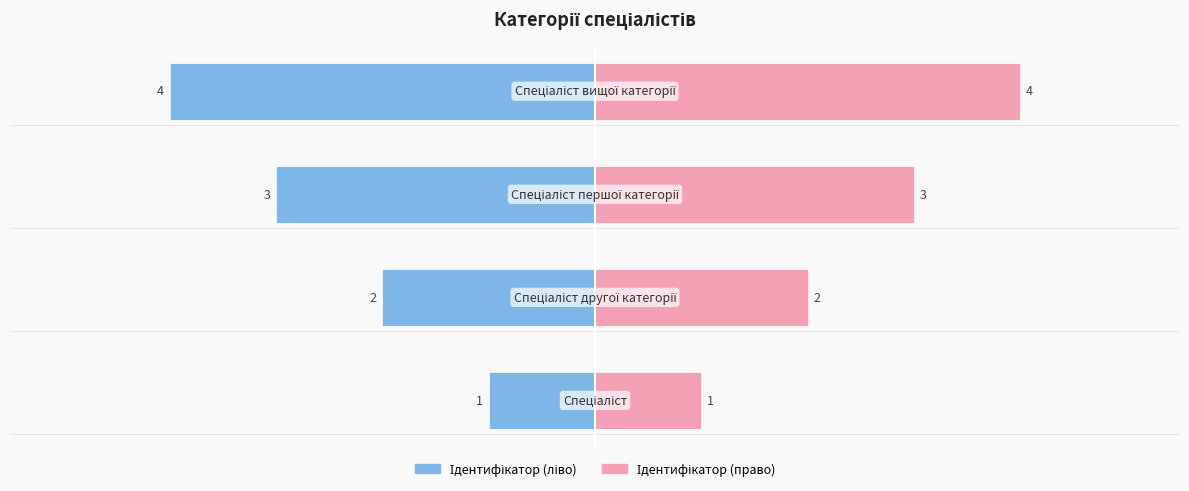

What is the difference between the Ідентифікатор (право) values at 1 and 0?

1